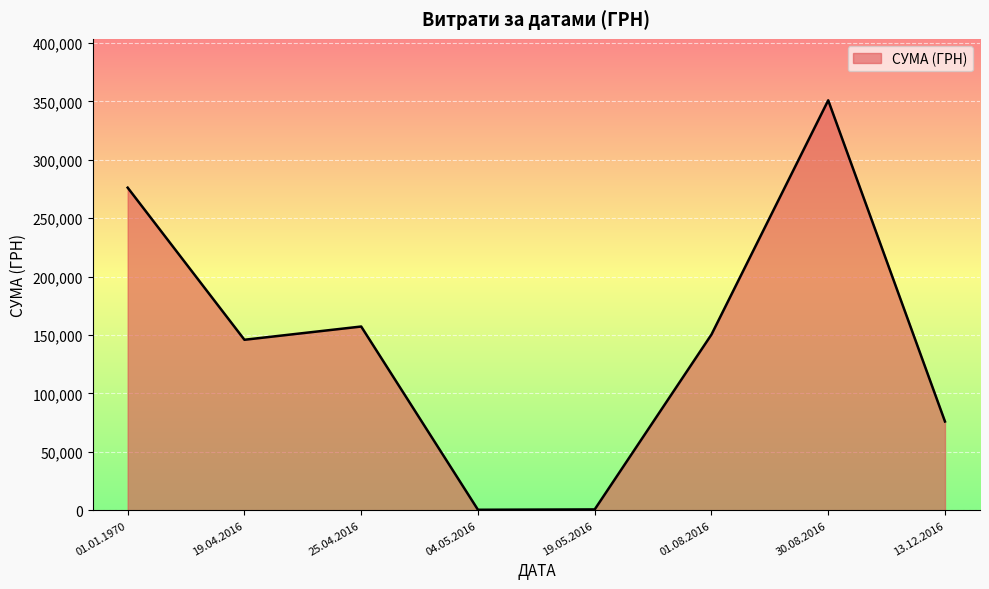

What is the maximum value shown in the chart?

350842.2